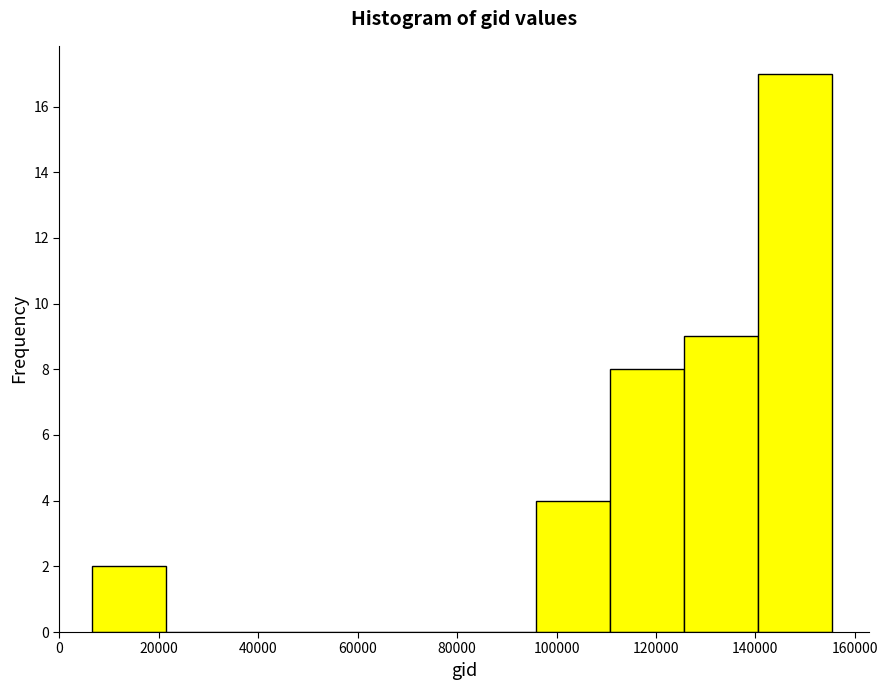

Over which range of the x-axis is the bar tallest?

140000 to 156000